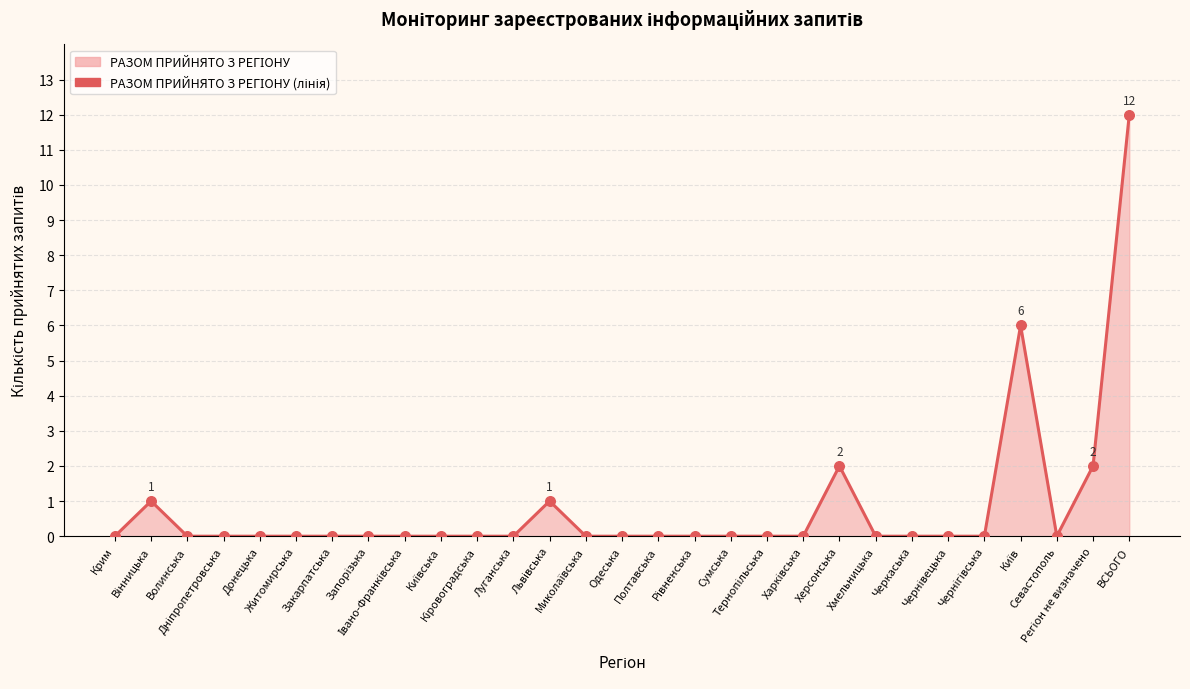

Between Хмельницька and Дніпропетровська, which is larger?

Хмельницька